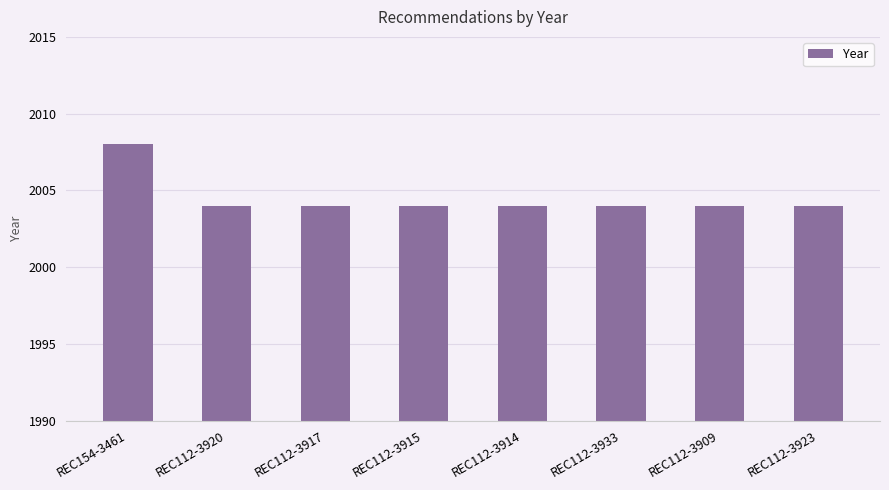

What is the sum of all values?

16036